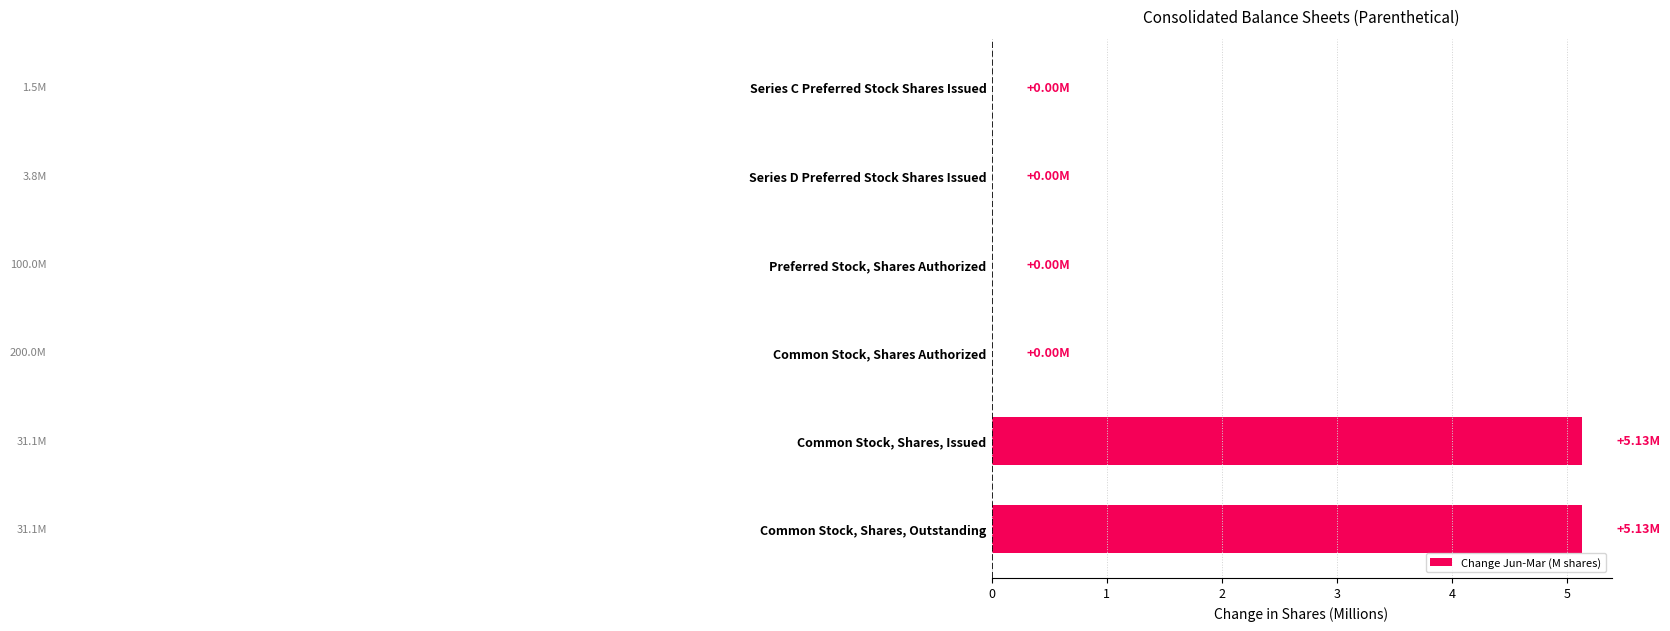

What is the sum of all values?

10.3